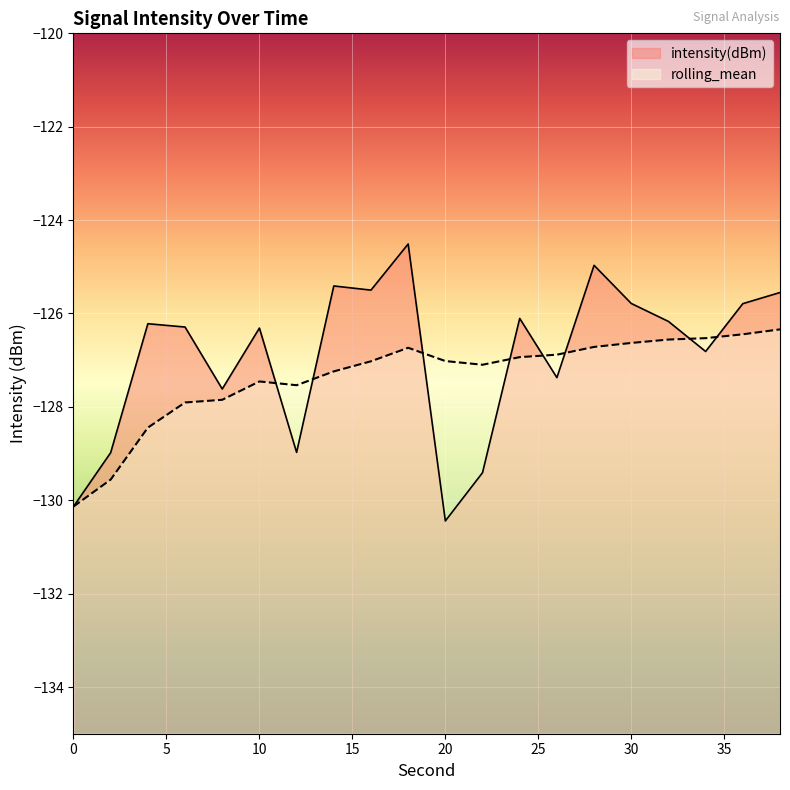

Rank the series at 38 from highest to lowest value.

intensity(dBm), rolling_mean